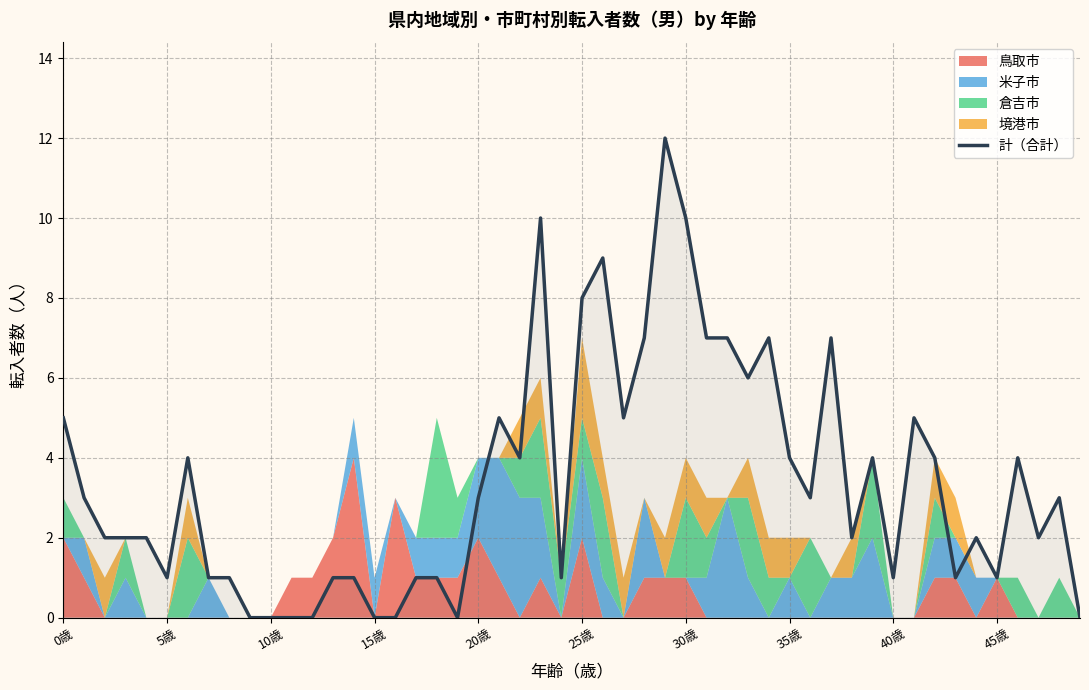

True or false: 米子市 and 計 intersect in this chart.

False